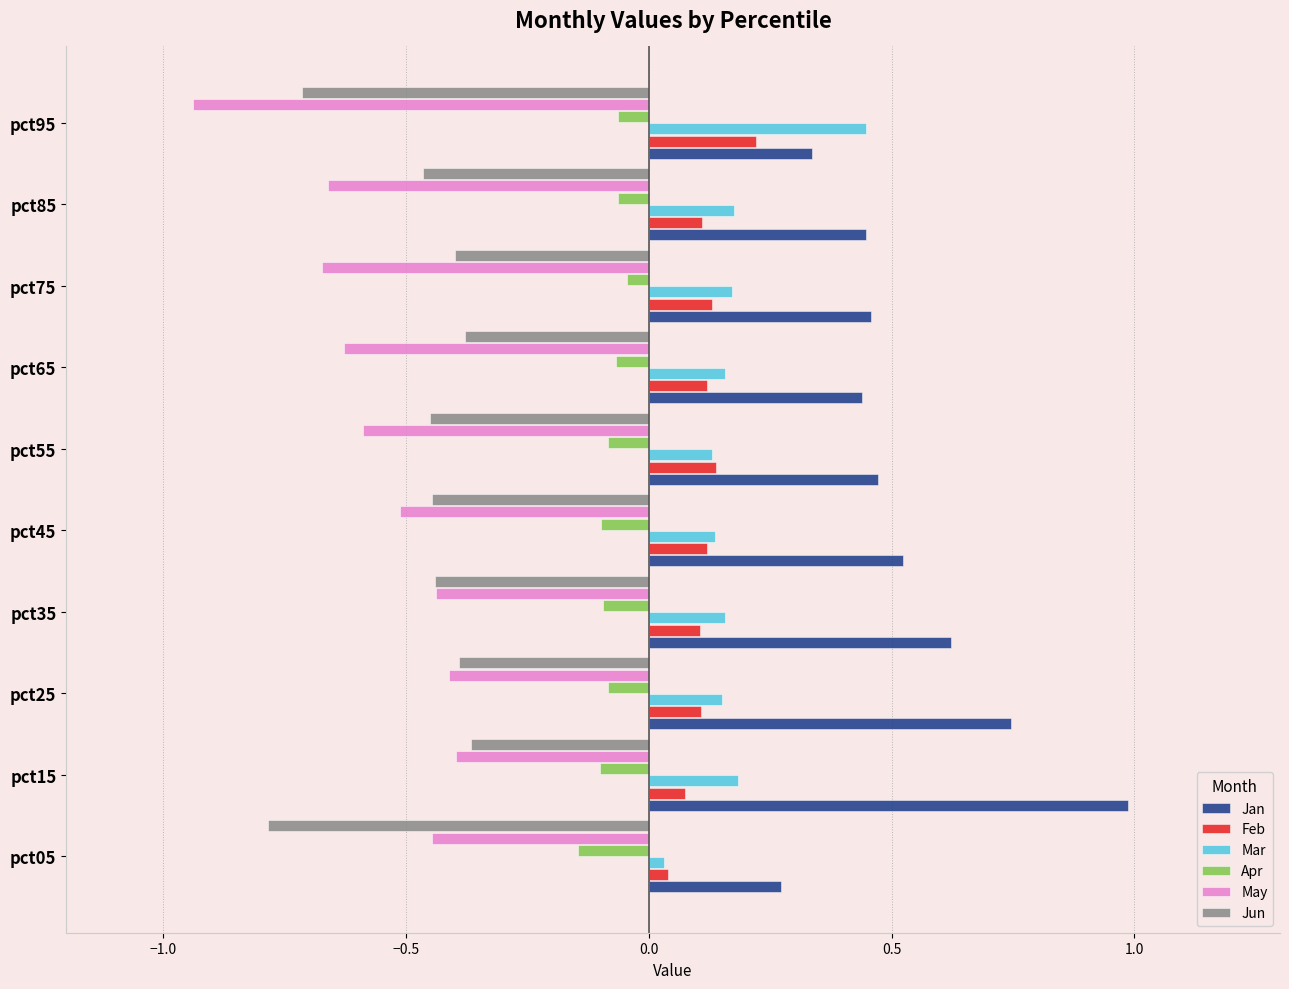

At which category is the sum across all series the highest?

pct15